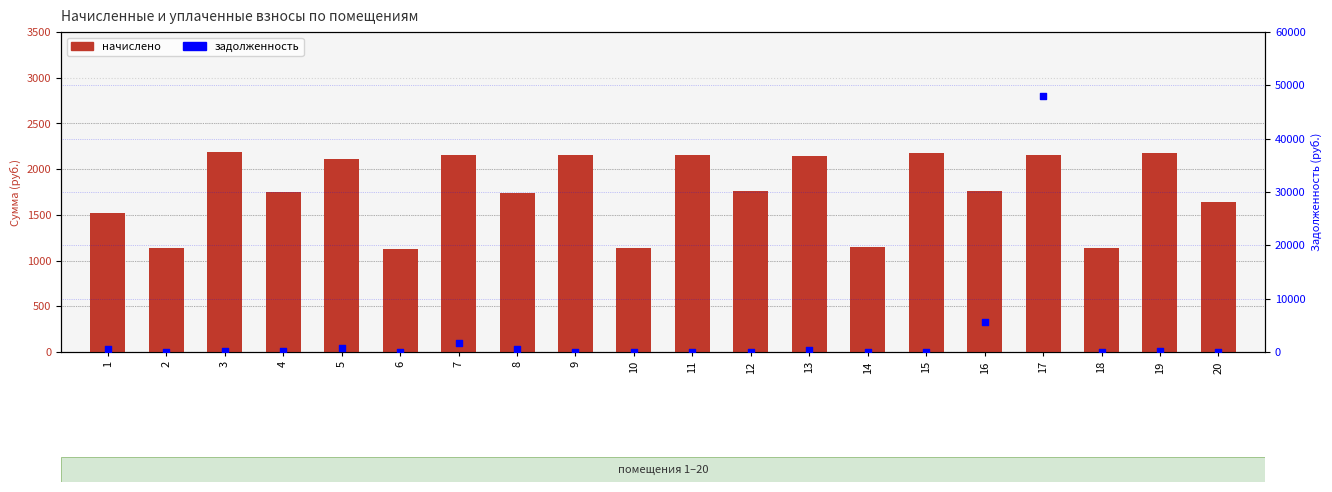

Is the value of задолженность at 3 greater than the value of начислено at 5?

No